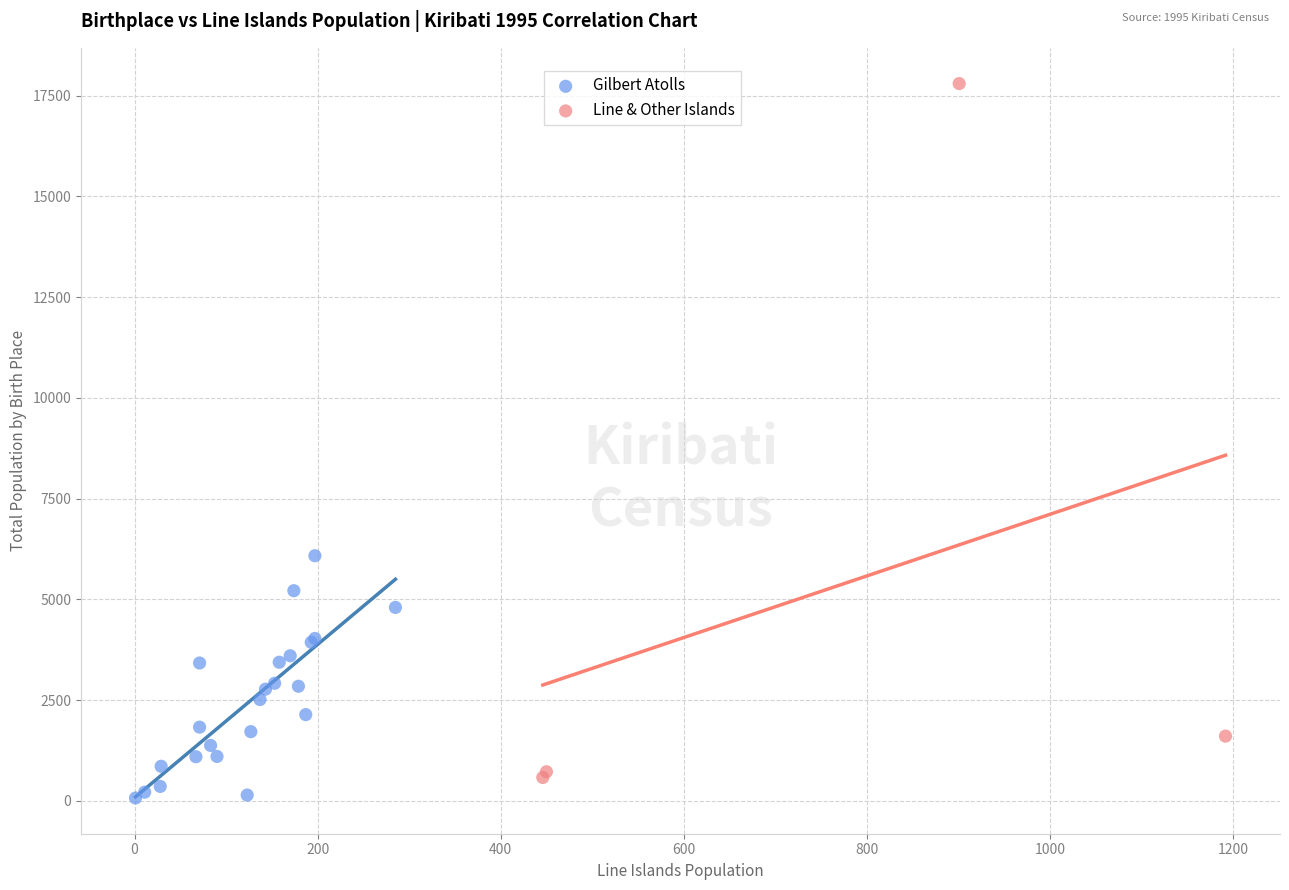

Which series reaches the maximum Y coordinate?

Line & Other Islands